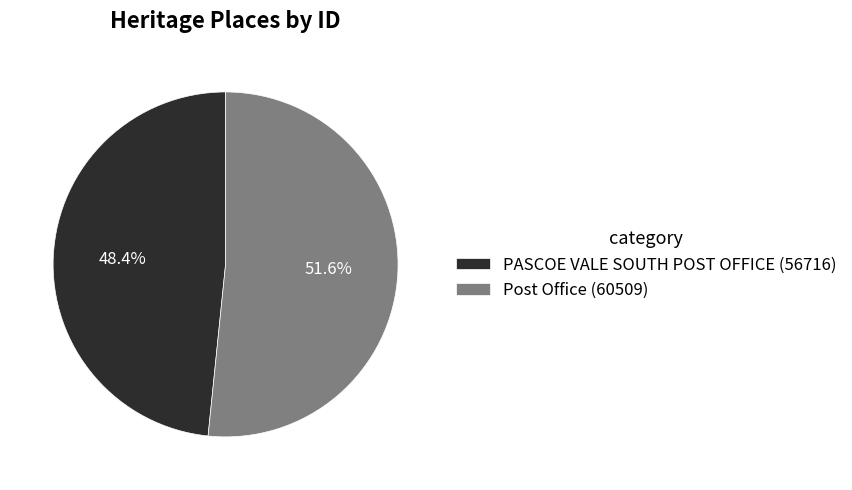

Is the sum of PASCOE VALE SOUTH POST OFFICE and Post Office greater than half?

Yes